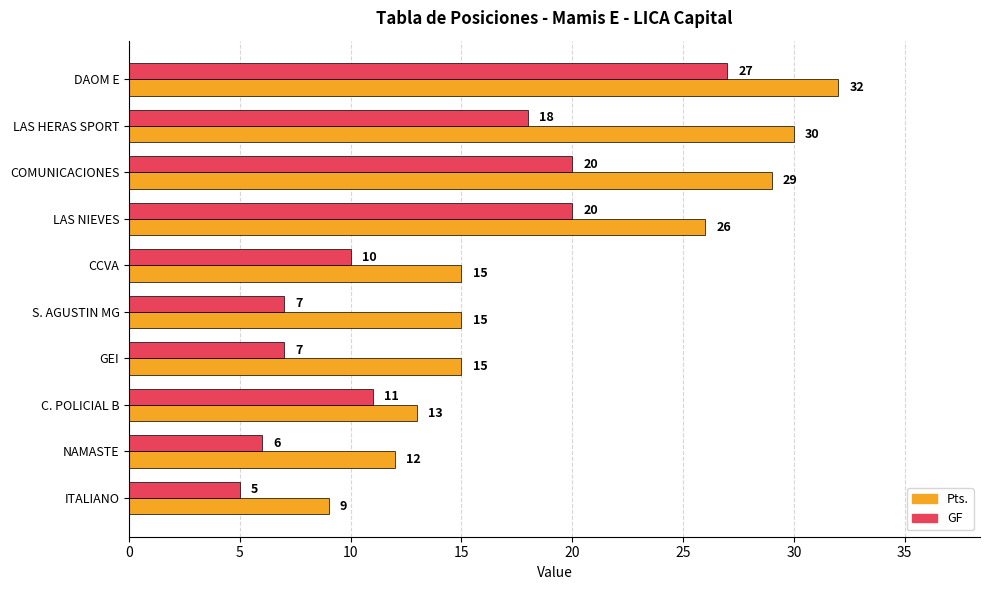

Rank the series by their maximum value, from highest to lowest.

Pts., GF